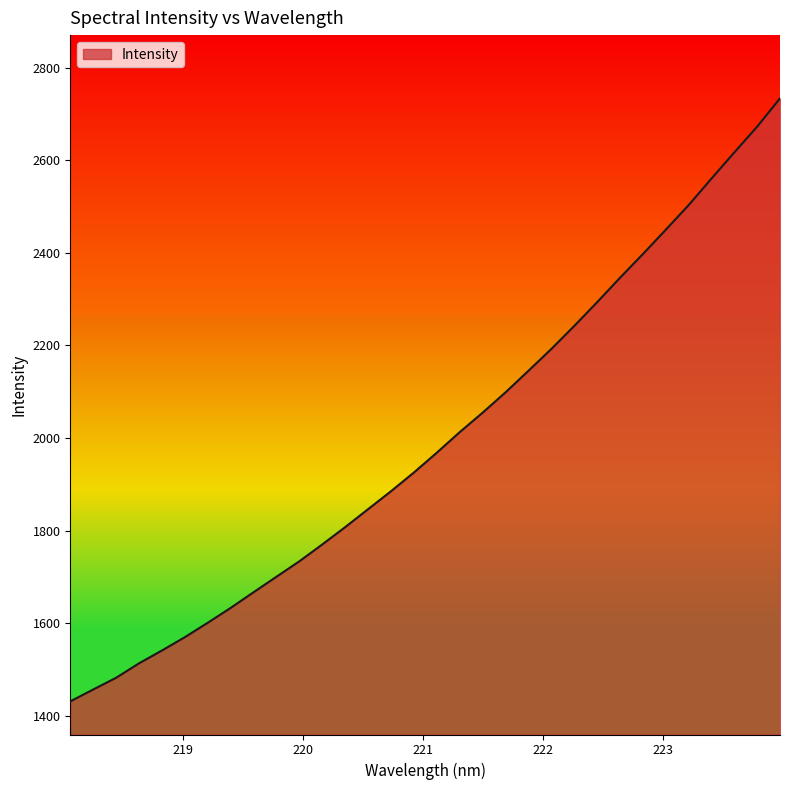

What is the minimum value shown in the chart?

1430.9